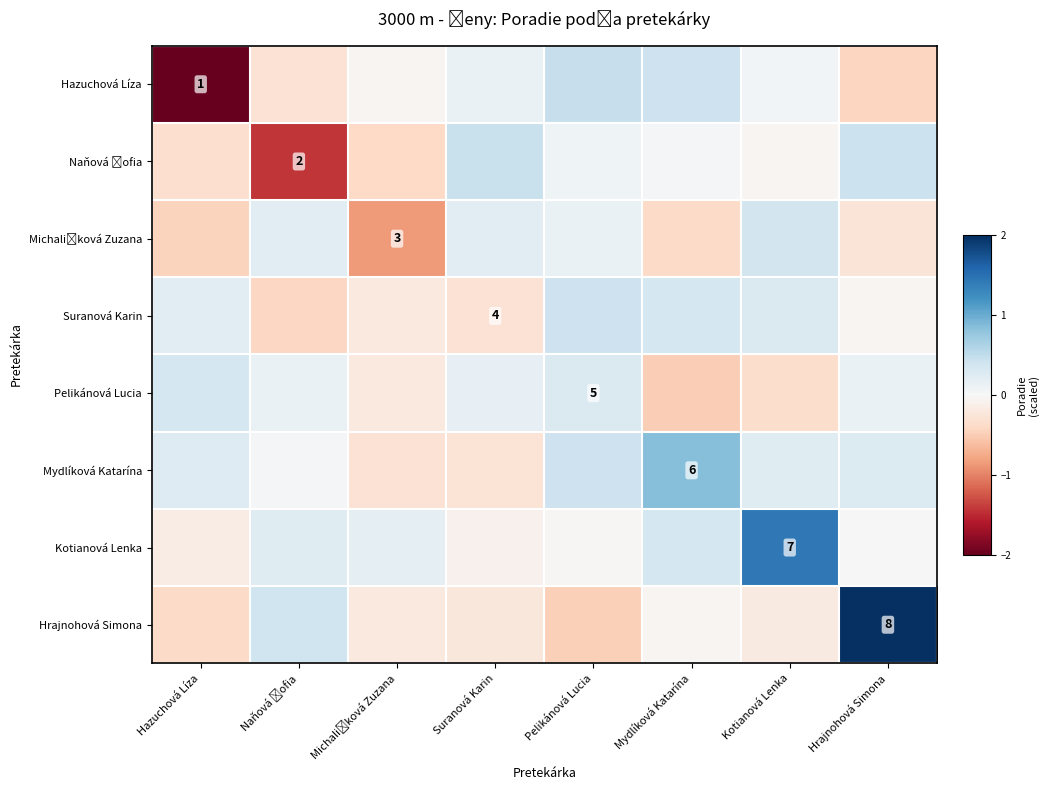

How many data points in row_5 are above 0?

6